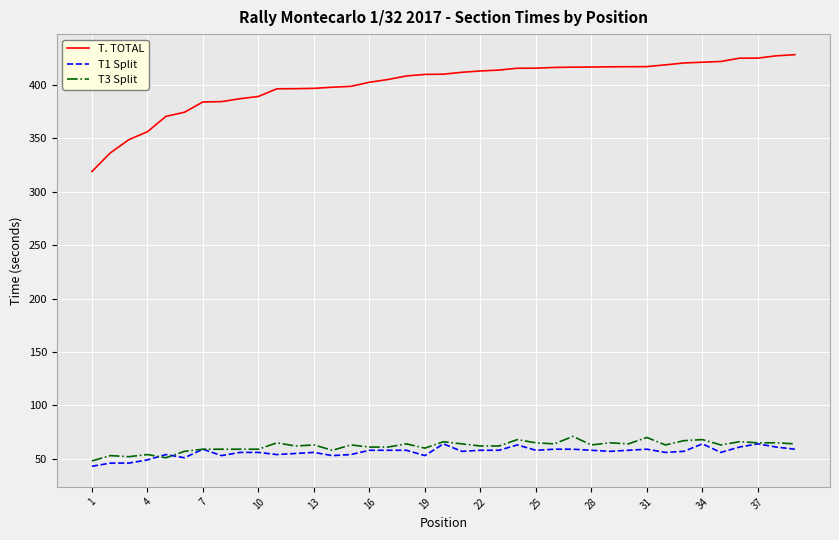

Which series has the largest range (max minus min)?

T. TOTAL